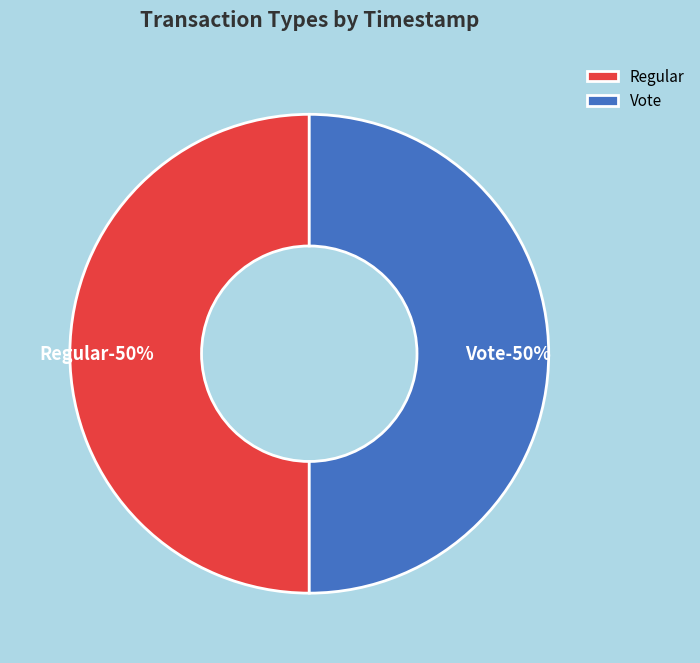

Is it true that Vote is 50% of the pie?

True